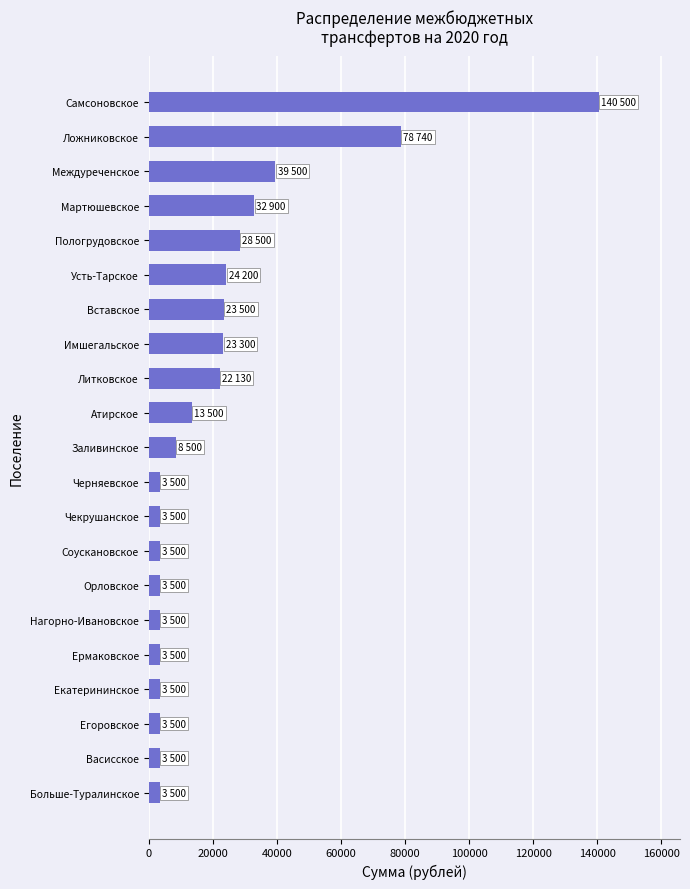

What is the change in value from Орловское to Пологрудовское?

+25000